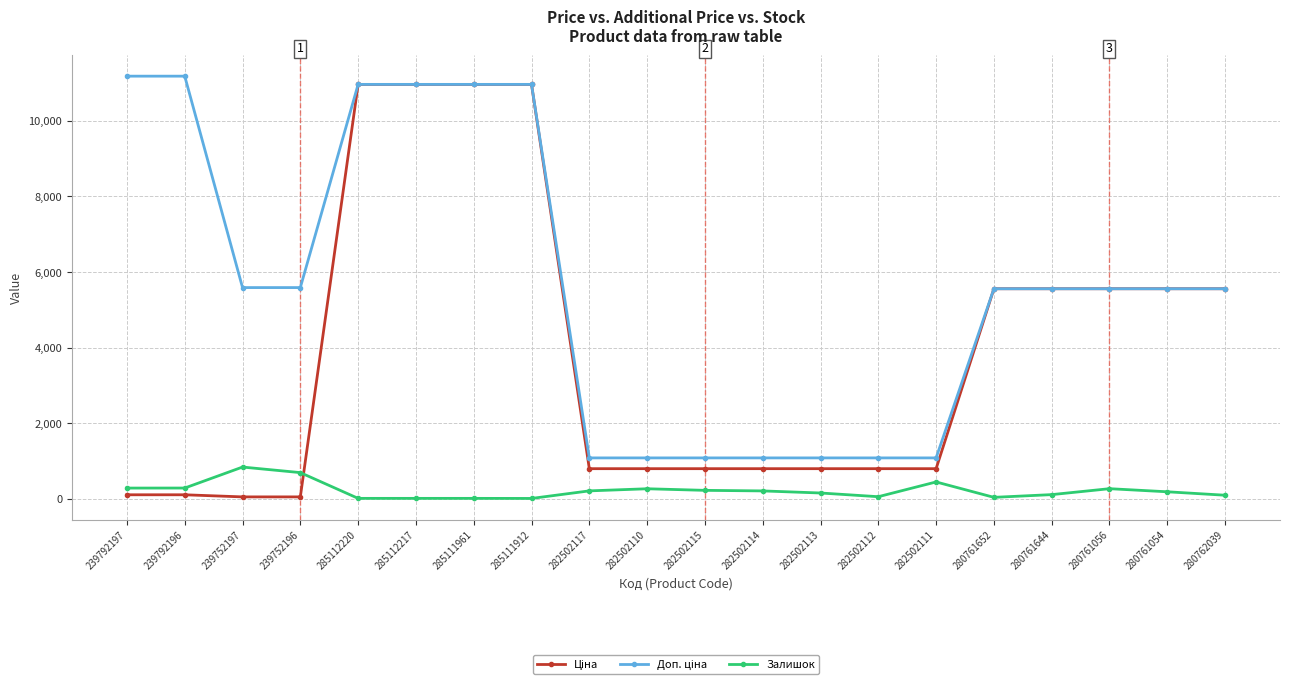

What is the maximum value shown in the chart?

11182.0